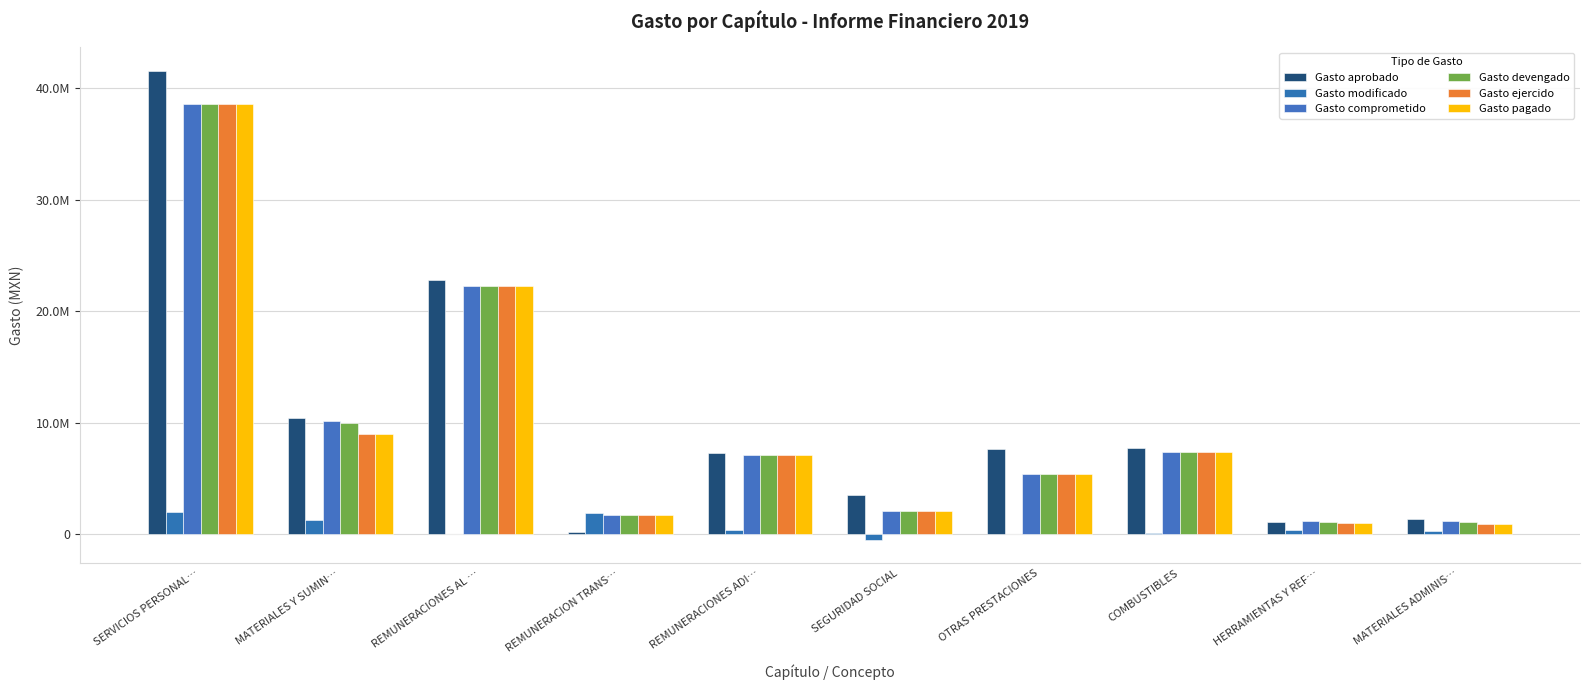

Which series has the largest total across all categories?

Gasto aprobado